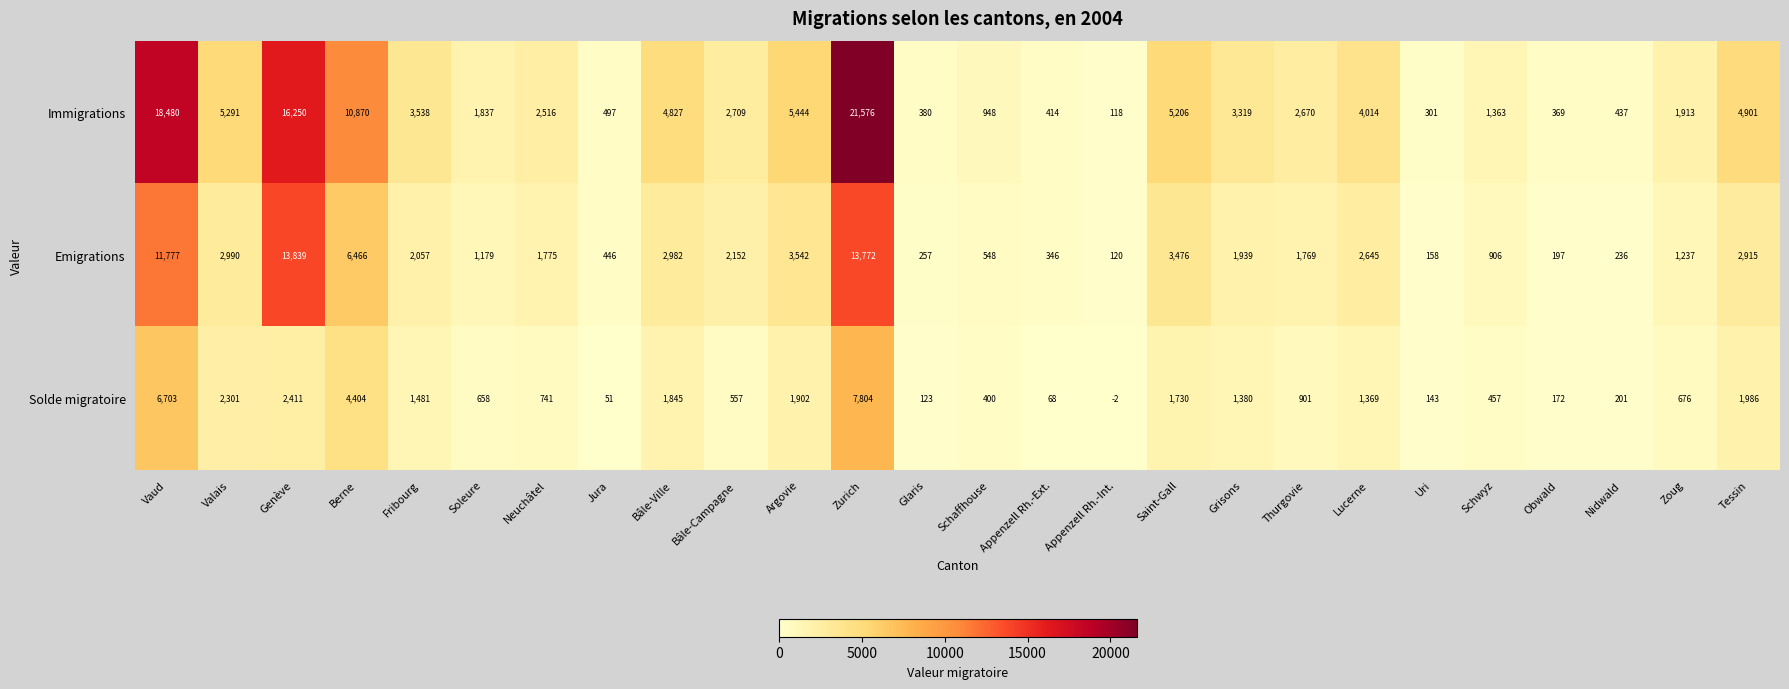

Read the Solde migratoire value at Nidwald, to the nearest 50.

200